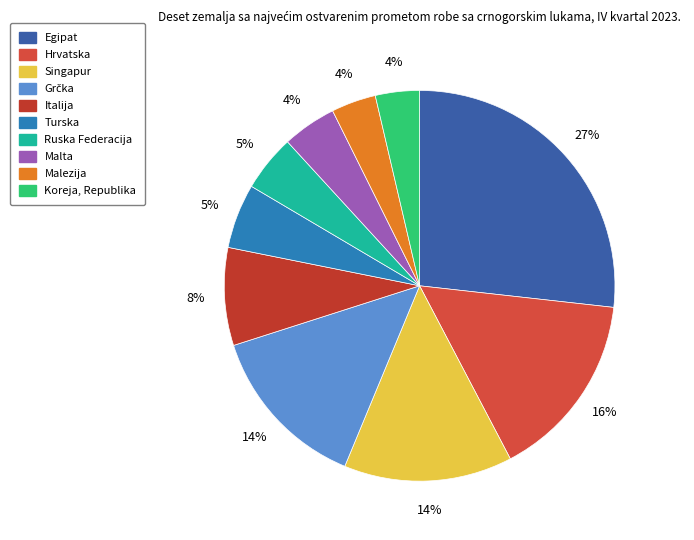

How many segments does this pie chart have?

10